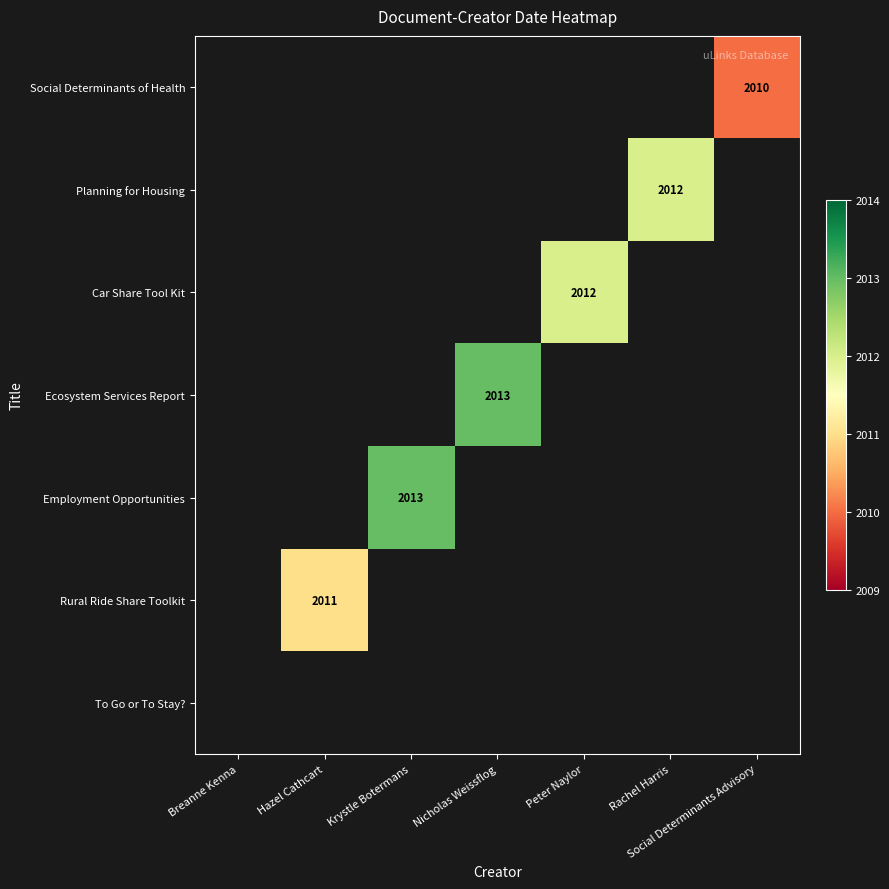

How many distinct data groups are displayed?

7